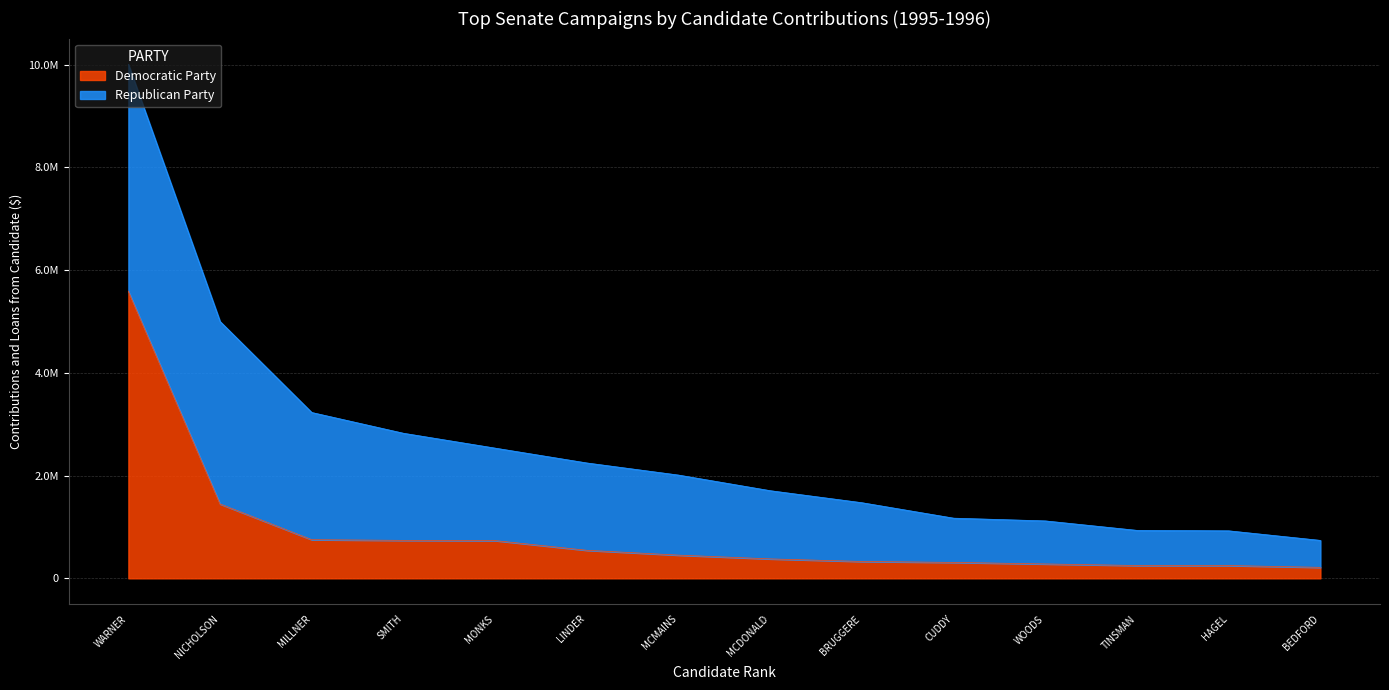

Where is the data nearest to the value 2901819?

NICHOLSON